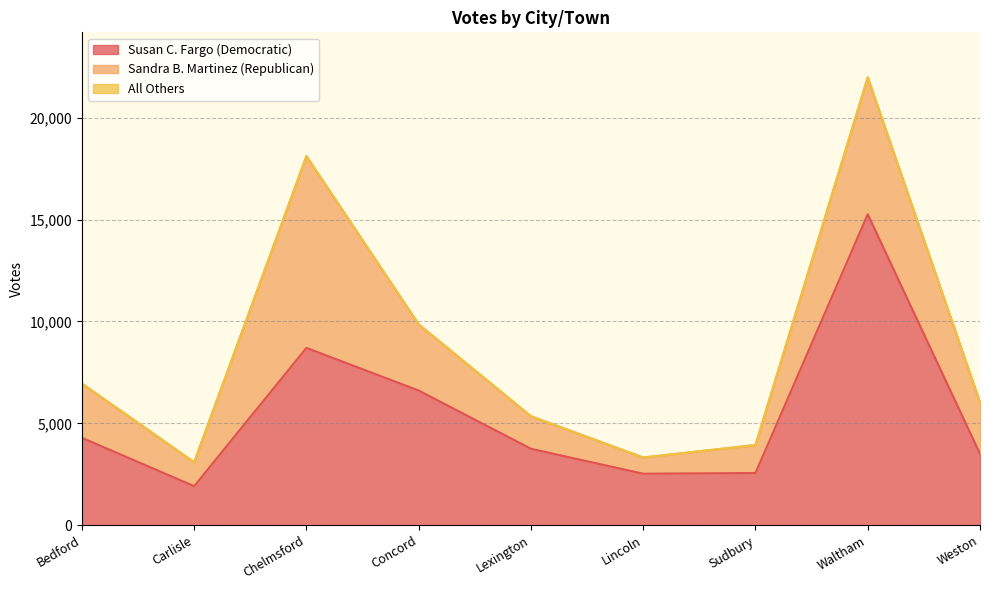

True or false: Sandra B. Martinez (Republican) and All Others cross at least once.

False